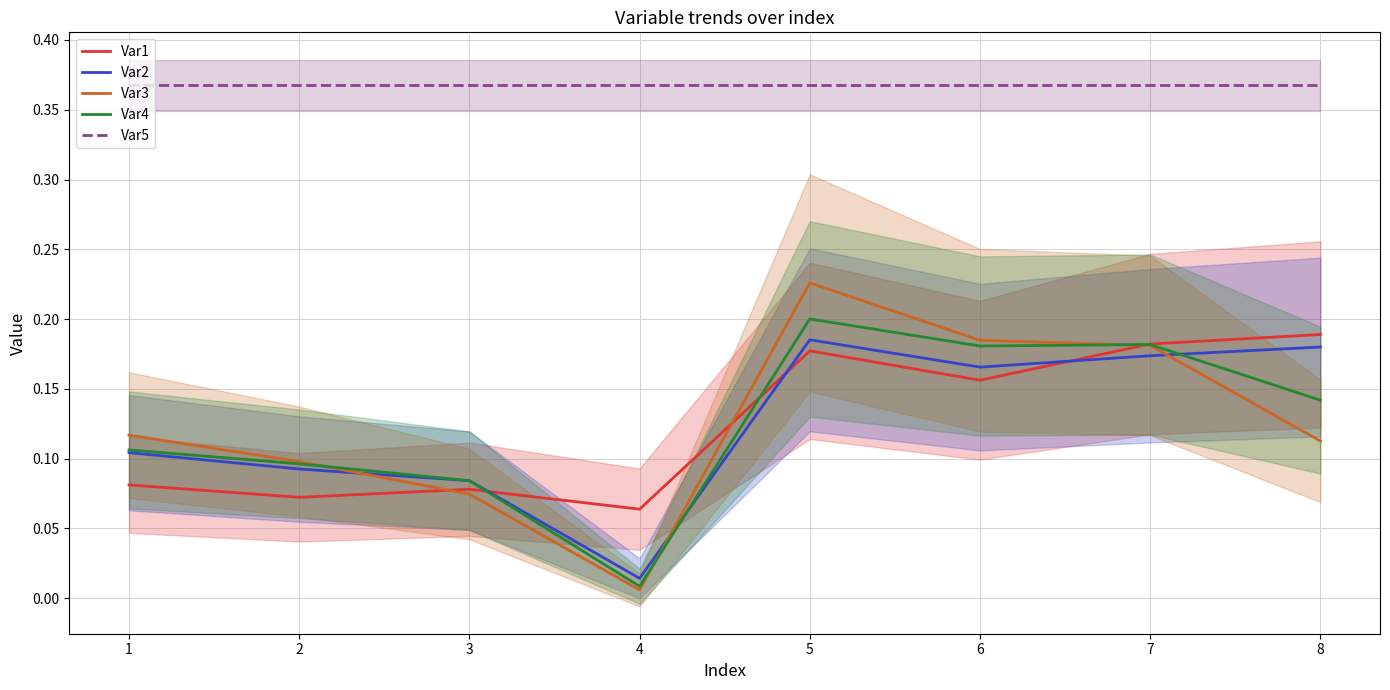

At which category is the sum across all series the highest?

5